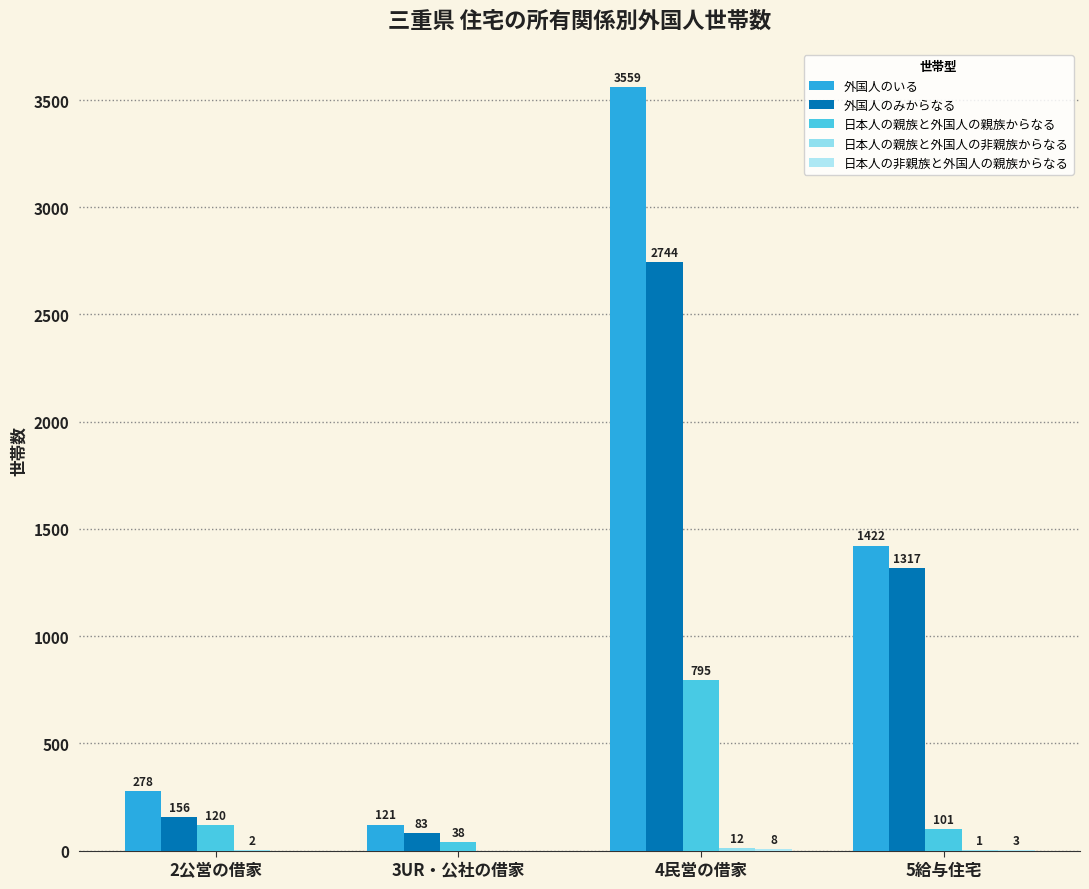

What is the difference between the highest and lowest values at 4民営の借家?

3551